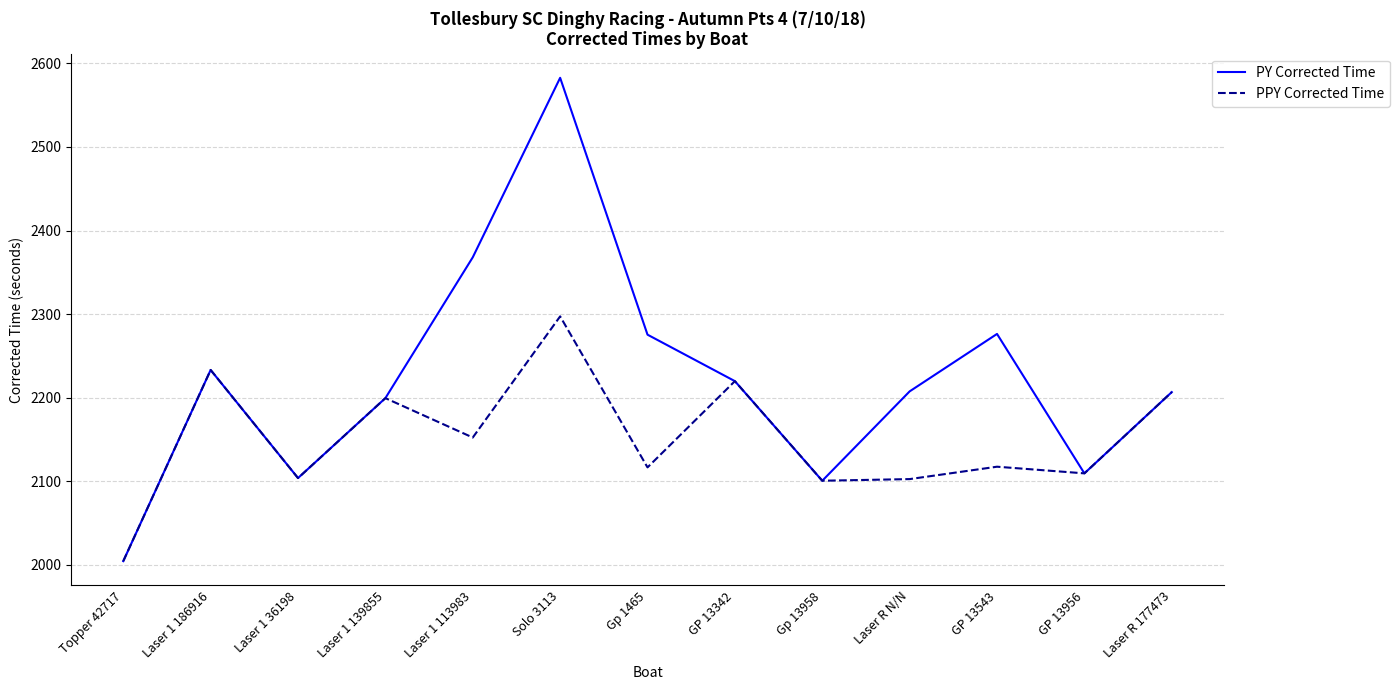

At which category does PY Corrected Time reach its first local peak?

Laser 1 186916